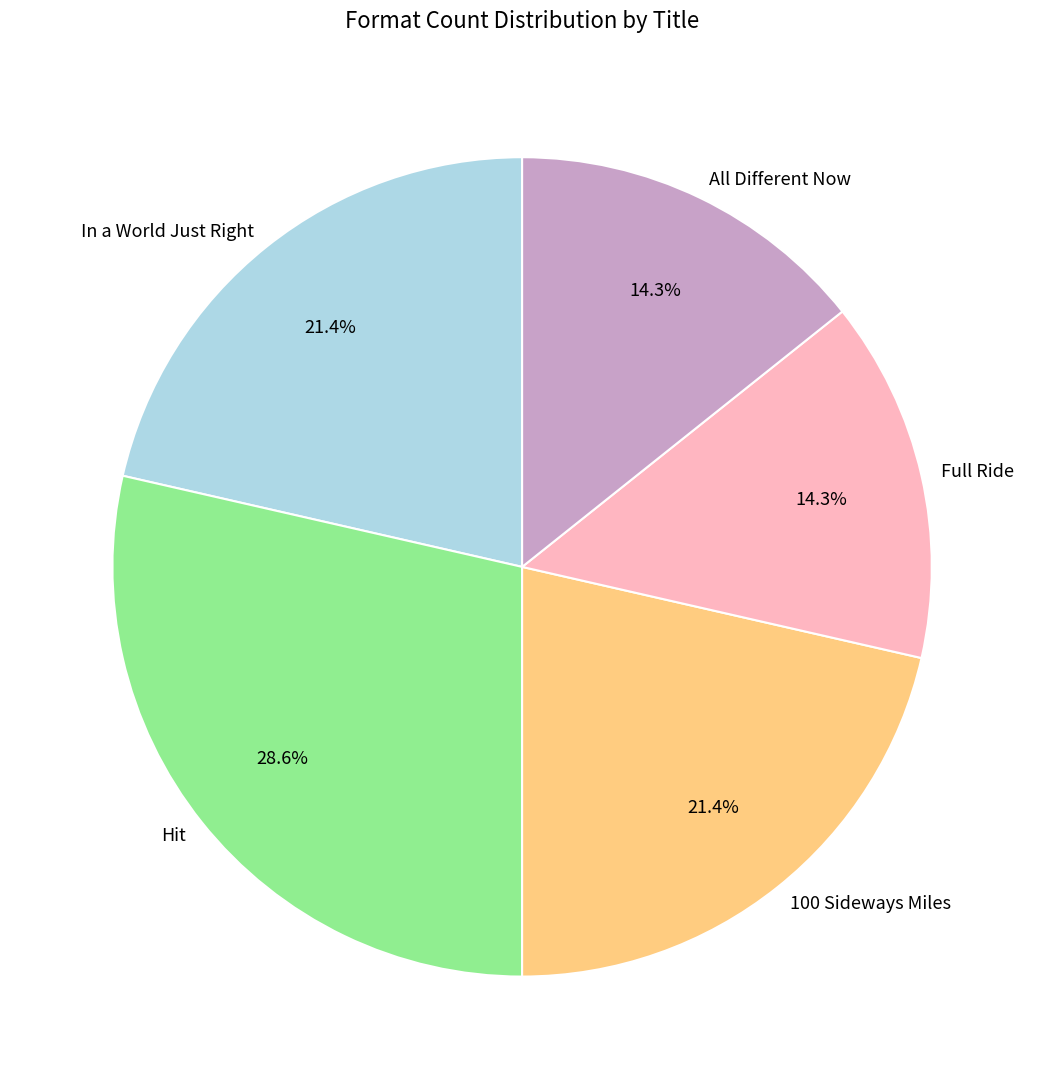

How many slices are in this pie chart?

5